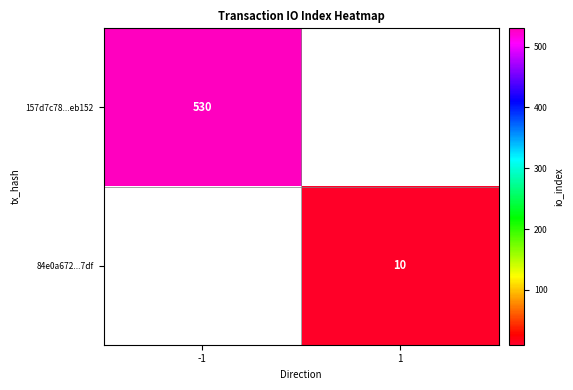

The value of 84e0a672...7df at 1 is 4. True or false?

False